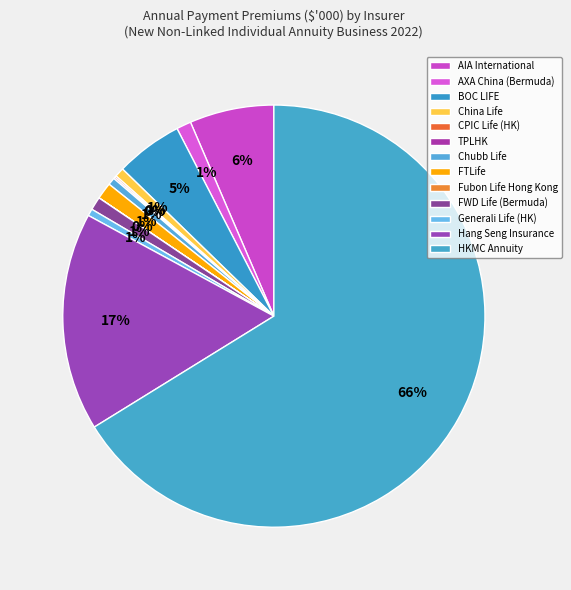

To the nearest percent, what is the difference between the Fubon Life Hong Kong and BOC LIFE slice percentages?

5%